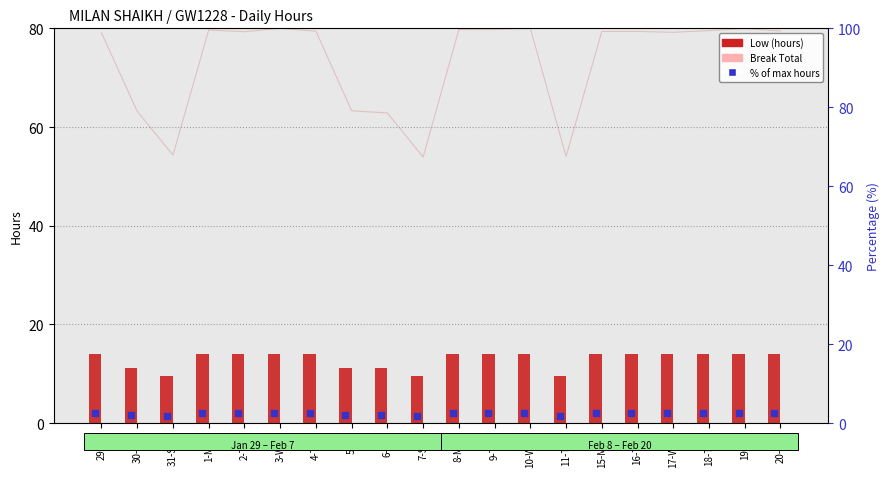

Where does the Low (hours) series first go above 13?

29-Fri